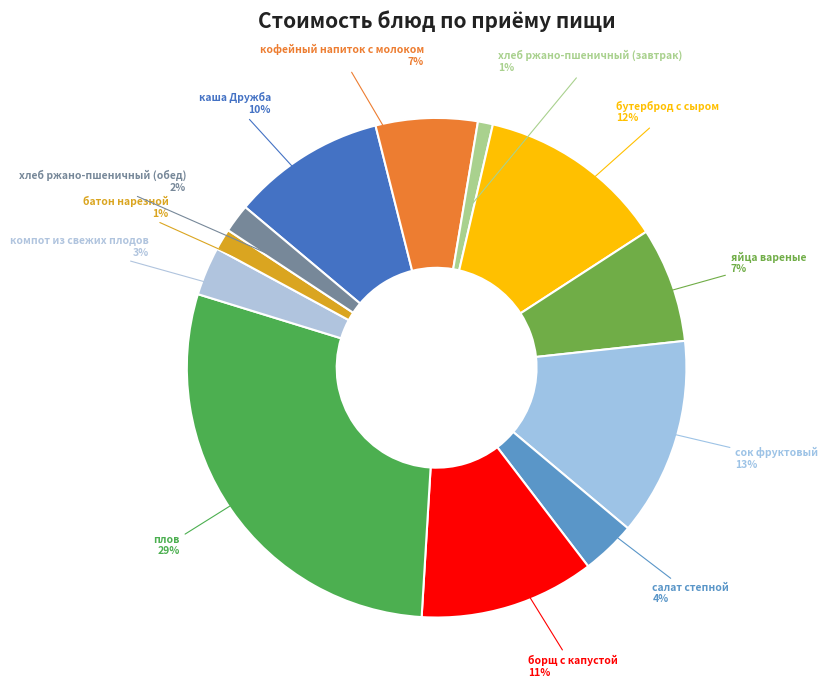

Is there any slice that represents more than half of the pie?

No